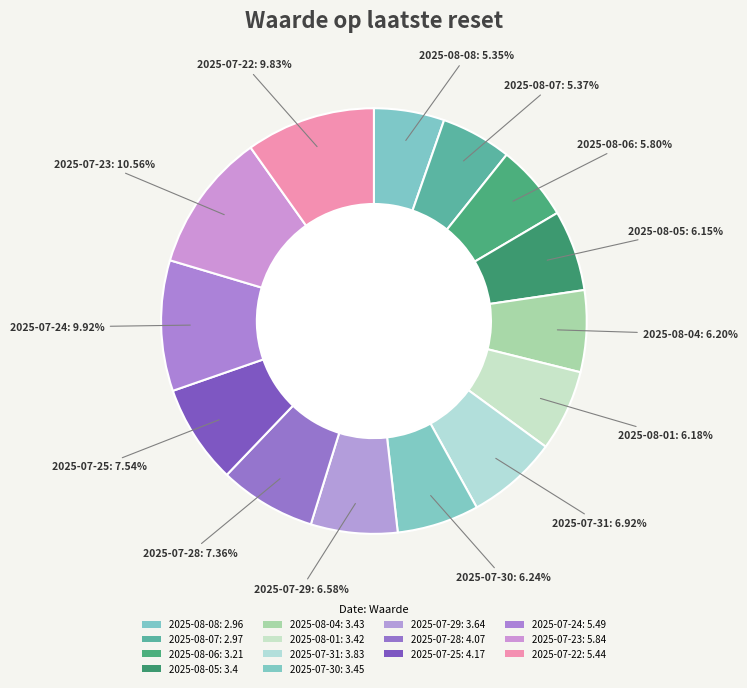

To the nearest percent, what percentage of the pie is 2025-07-24?

10%